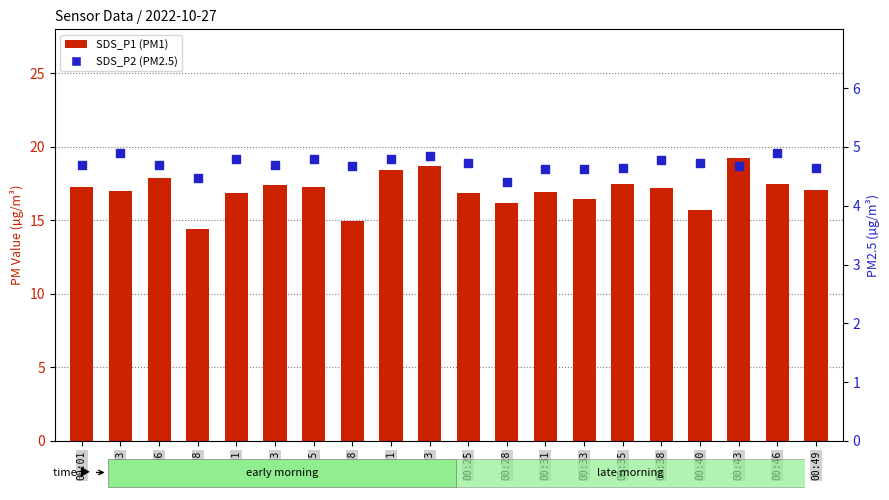

Which series contains the highest Y value?

SDS_P1 (PM1)